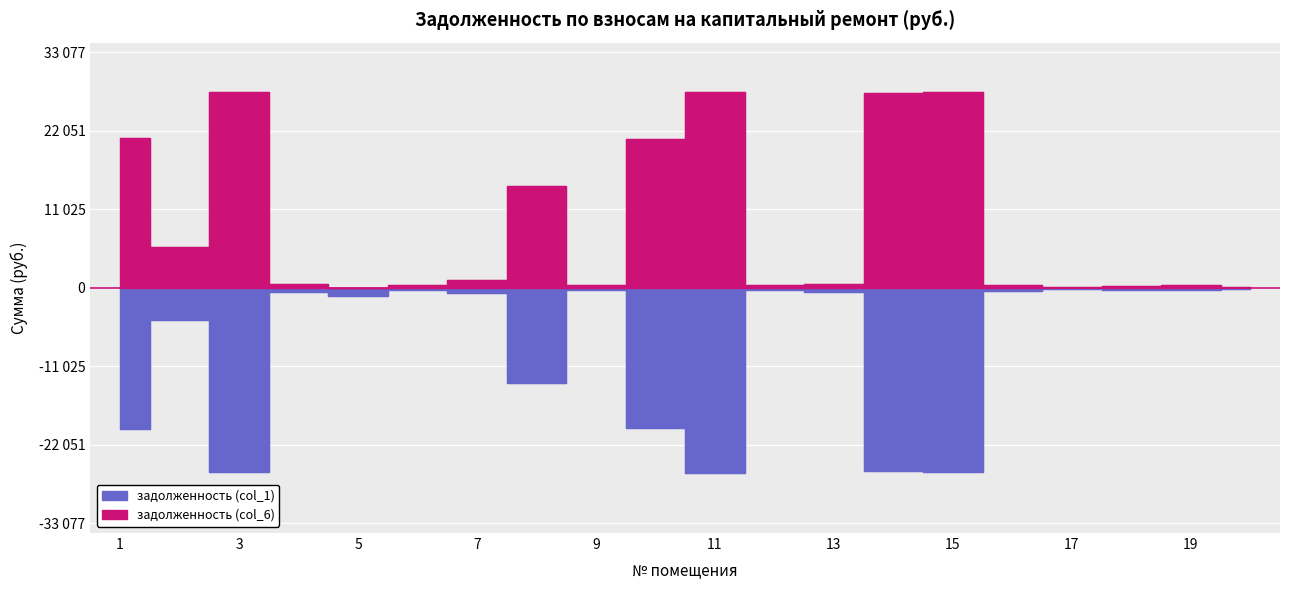

What is the difference between the highest and lowest values at 17?

373.1